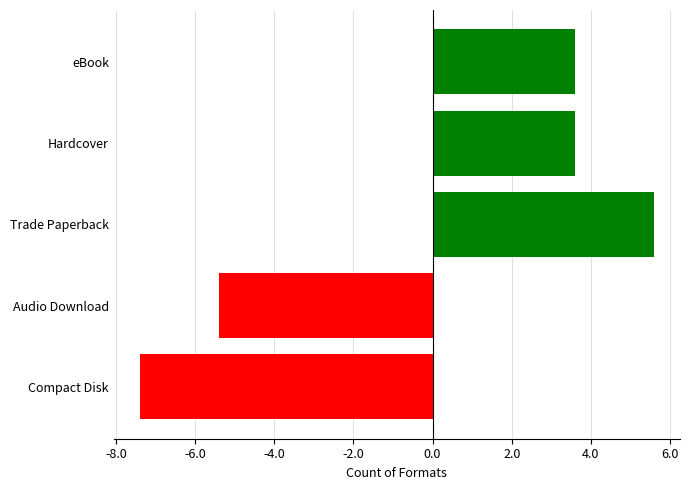

The chart shows a value of -2.7 at Audio Download. True or false?

False